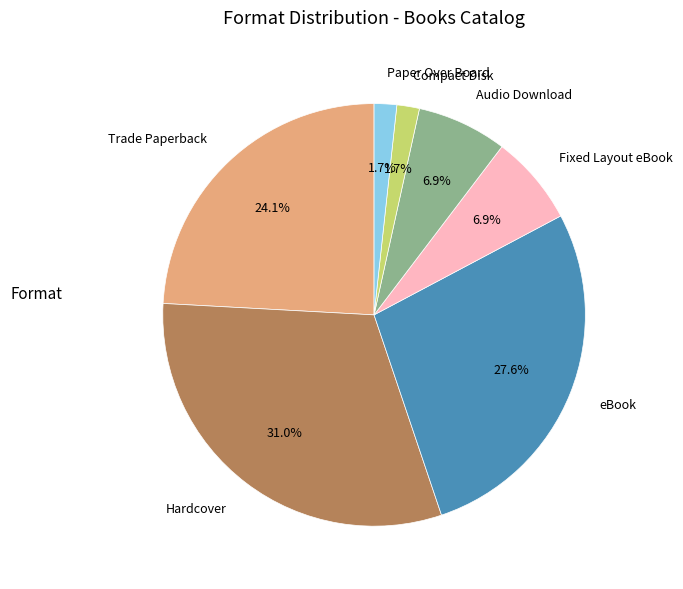

True or false: Audio Download accounts for 15% of the total.

False